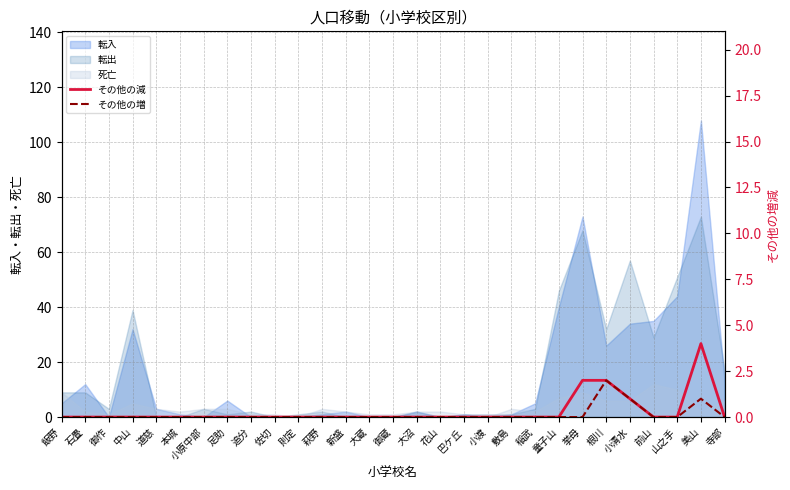

Does the chart have visible grid lines?

Yes